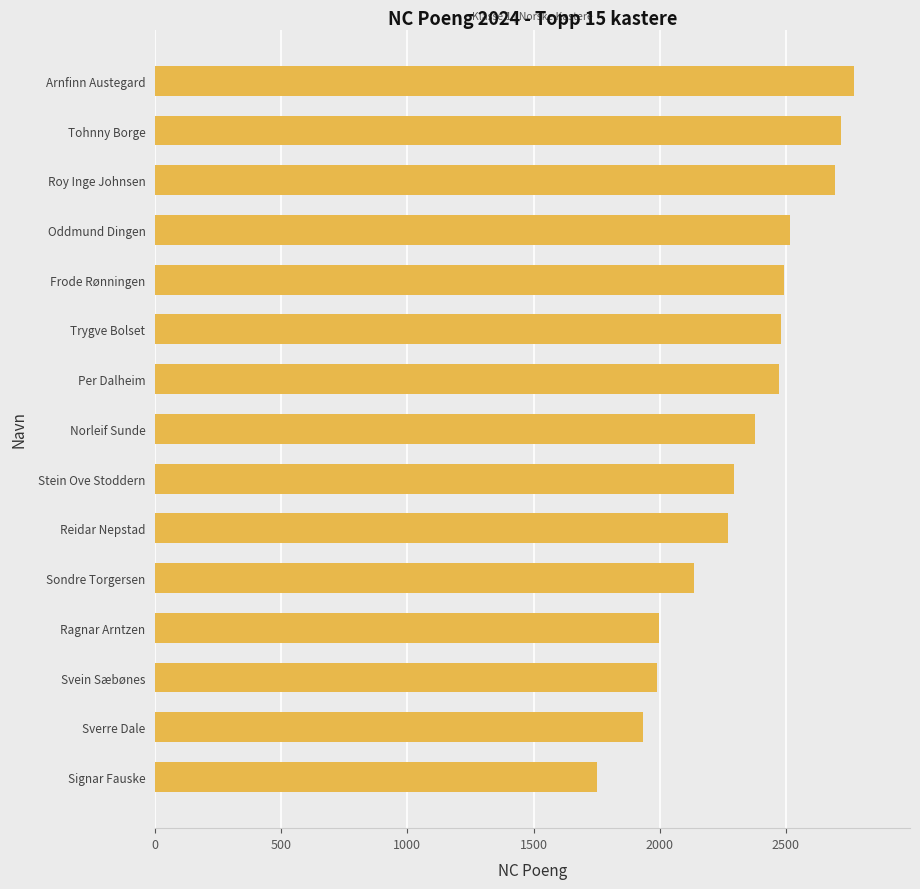

Does the chart contain stacked bars?

No